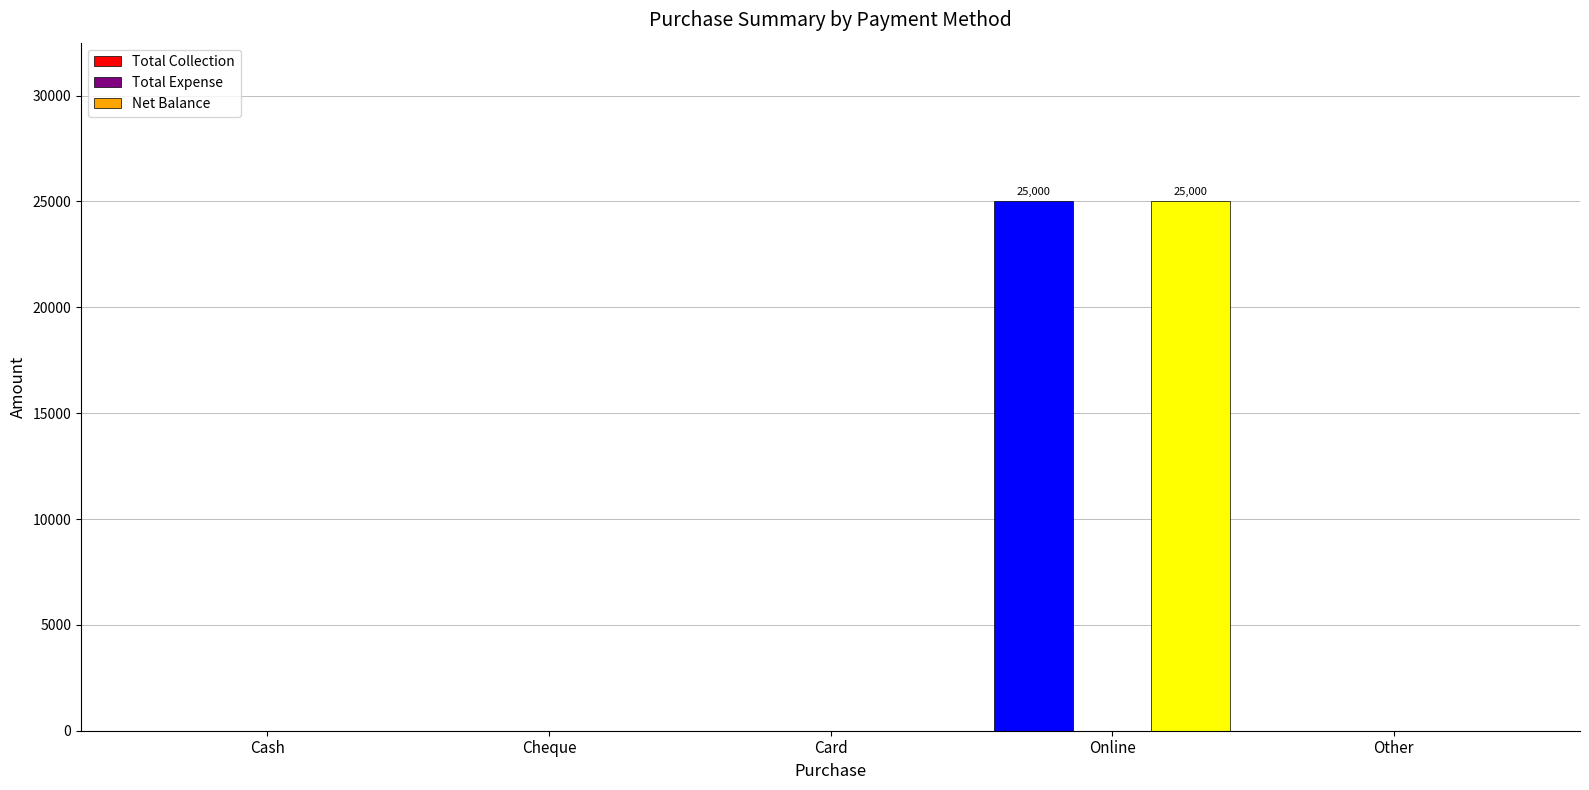

Count the number of categories in the chart.

5